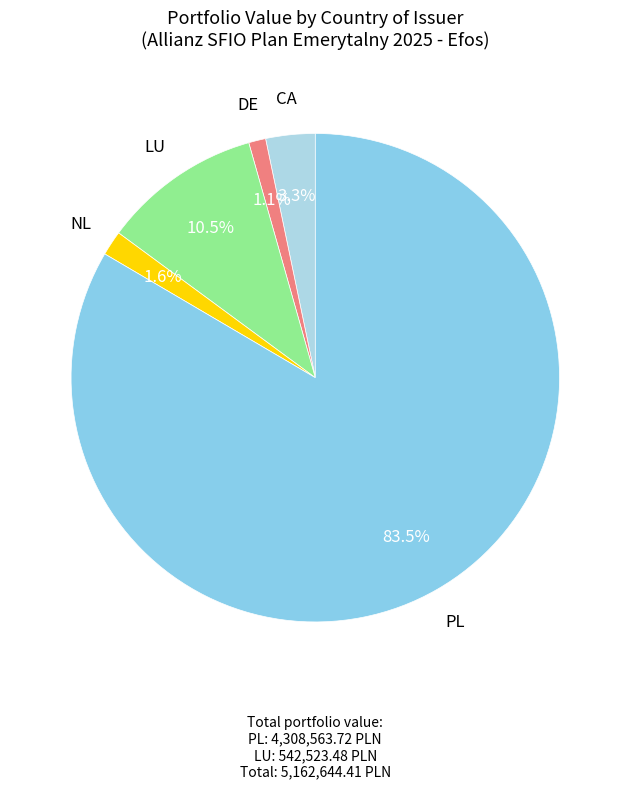

Is there a majority slice in this chart?

Yes